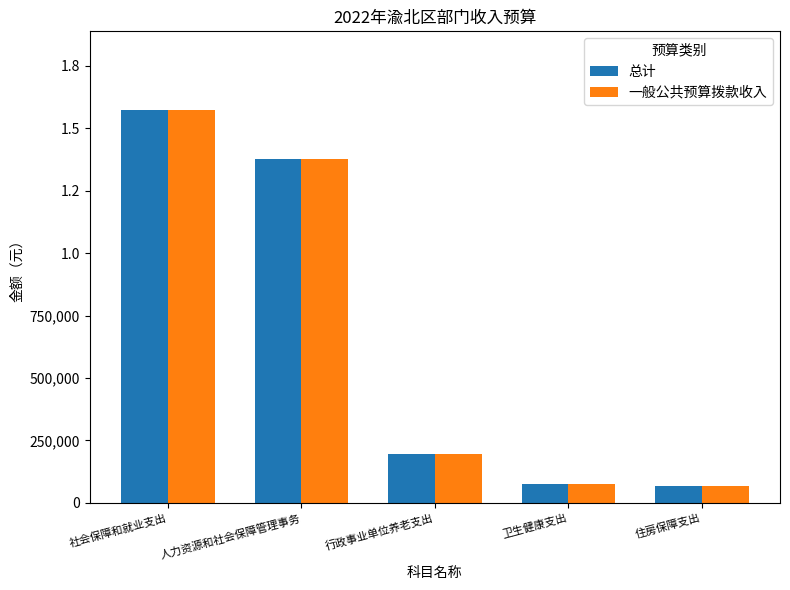

What are all the series names shown in the legend?

总计, 一般公共预算拨款收入